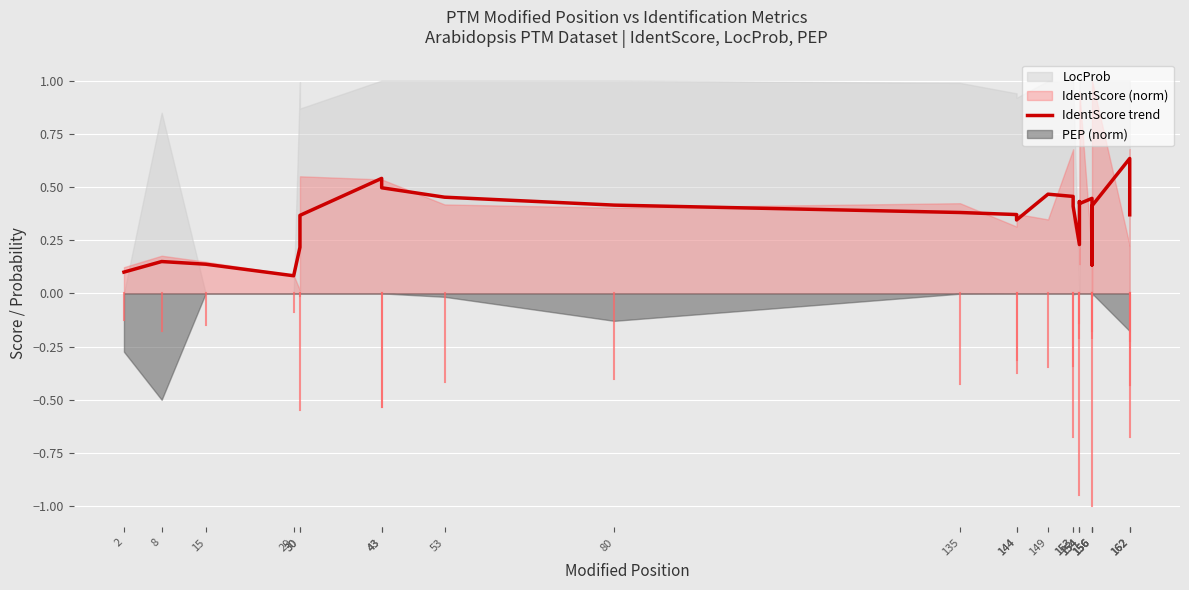

True or false: there are more than 1 points higher than both neighbors.

True